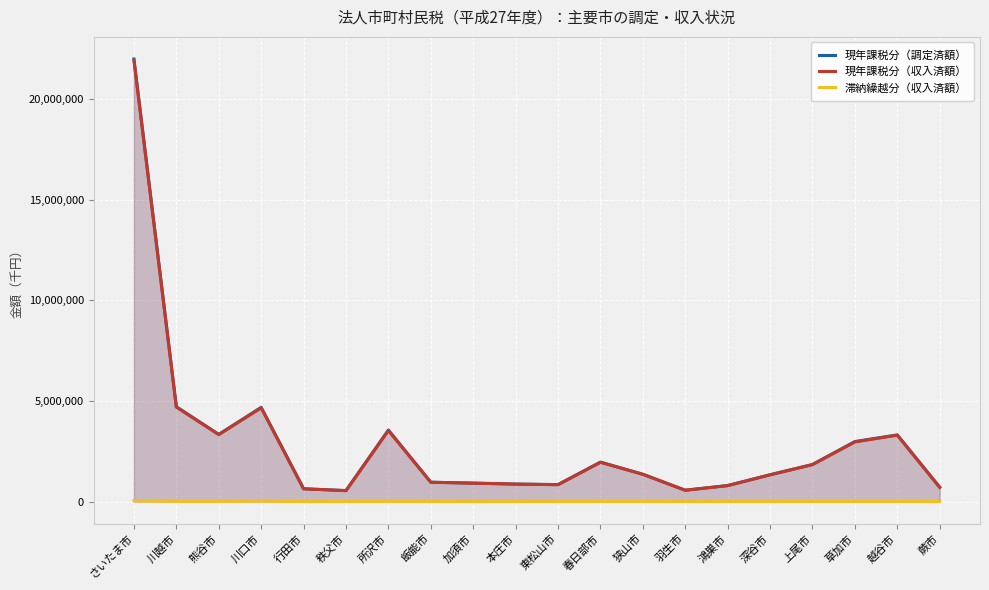

What are all the series names shown in the legend?

現年課税分（調定済額）, 現年課税分（収入済額）, 滞納繰越分（収入済額）